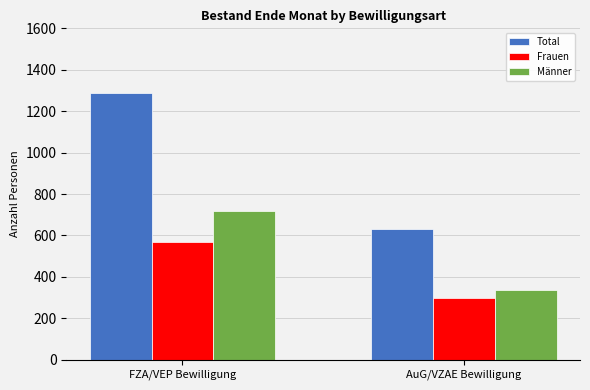

At how many categories does at least one series exceed 352?

2